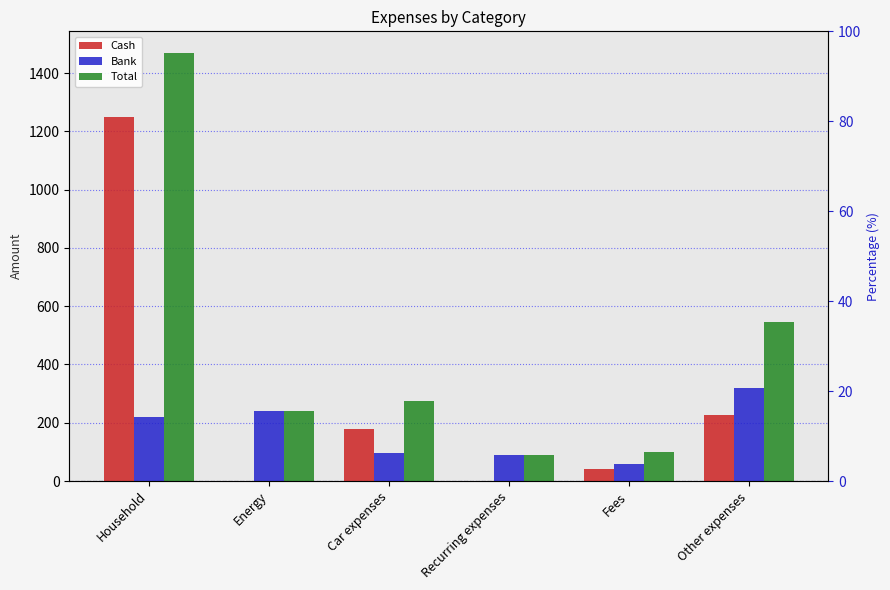

Reading left to right, transcribe all the data shown in this chart.

Cash: Household=1250	Energy=0	Car expenses=180	Recurring expenses=0	Fees=40	Other expenses=225
Bank: Household=220	Energy=240	Car expenses=96	Recurring expenses=90	Fees=60	Other expenses=320
Total: Household=1470	Energy=240	Car expenses=276	Recurring expenses=90	Fees=100	Other expenses=545